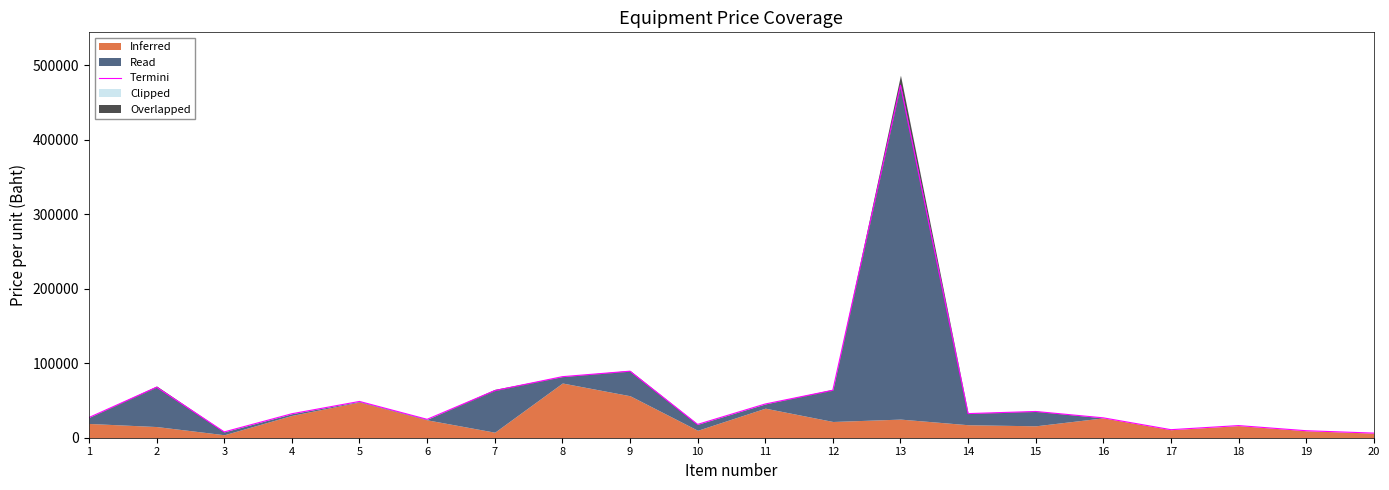

The chart shows a value of 15877 at 17. True or false?

False